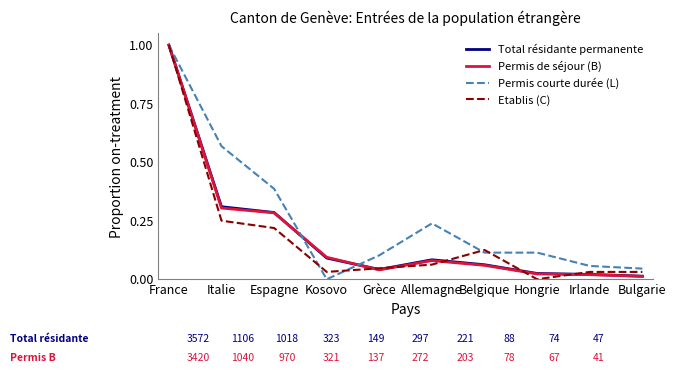

Count the number of data series in this chart.

4